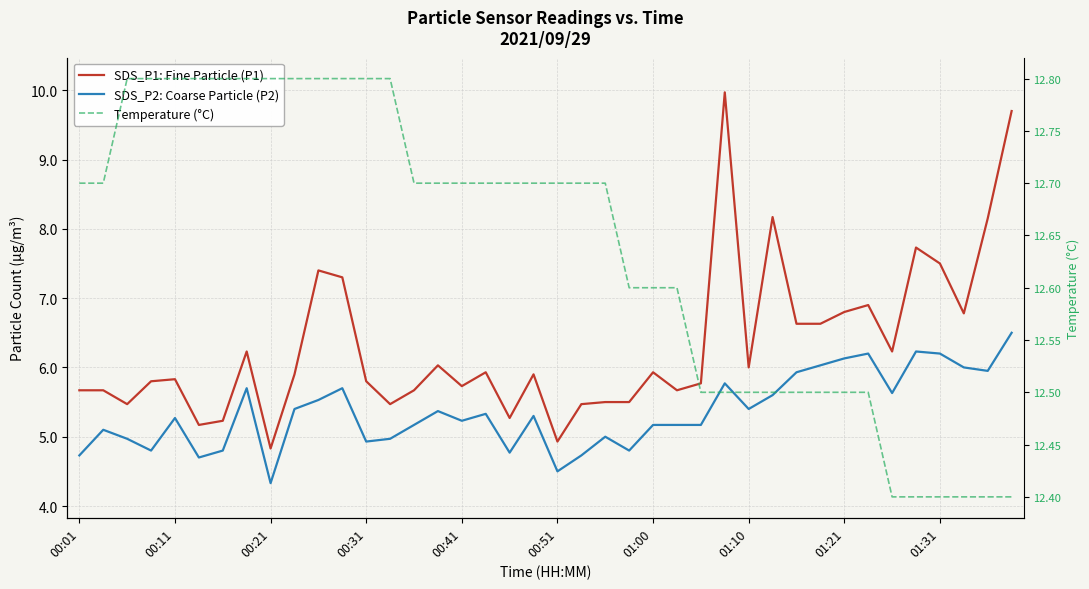

True or false: SDS_P1: Fine Particle (P1) has more than 0 interior local peaks.

True